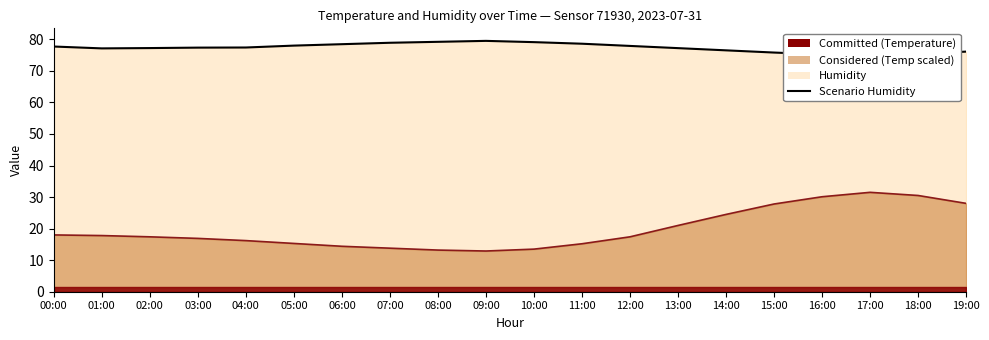

Which series has the largest total across all categories?

humidity